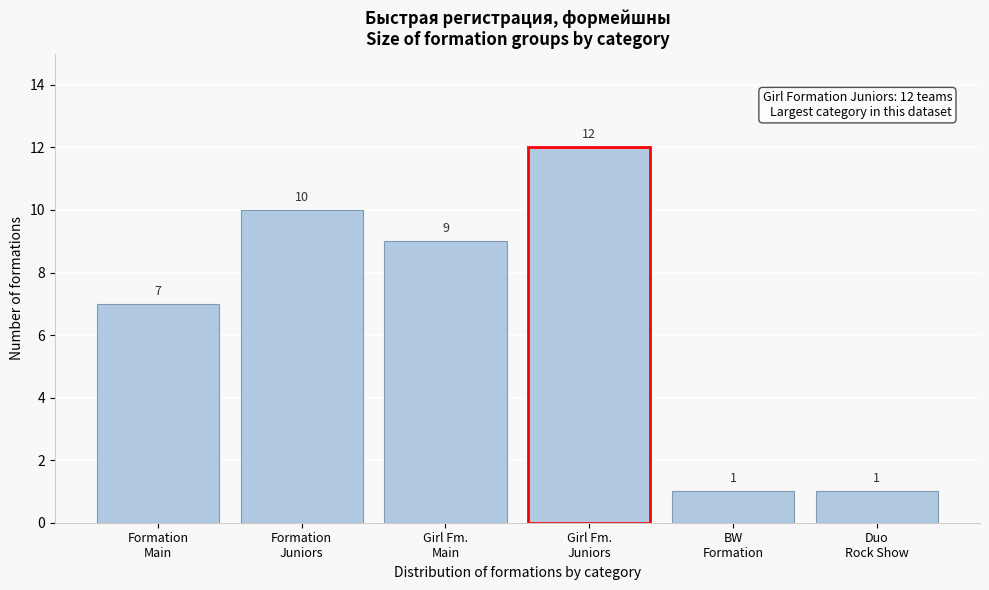

Reading right to left, extract all data points from this chart.

1	1	12	9	10	7